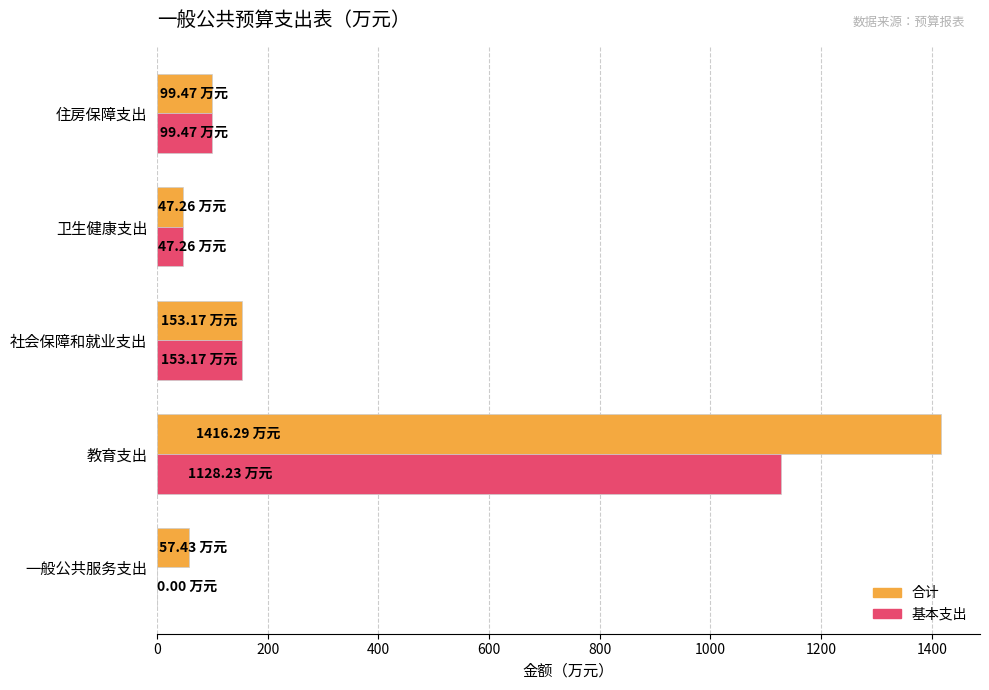

At which category does the chart reach its peak across all series?

教育支出